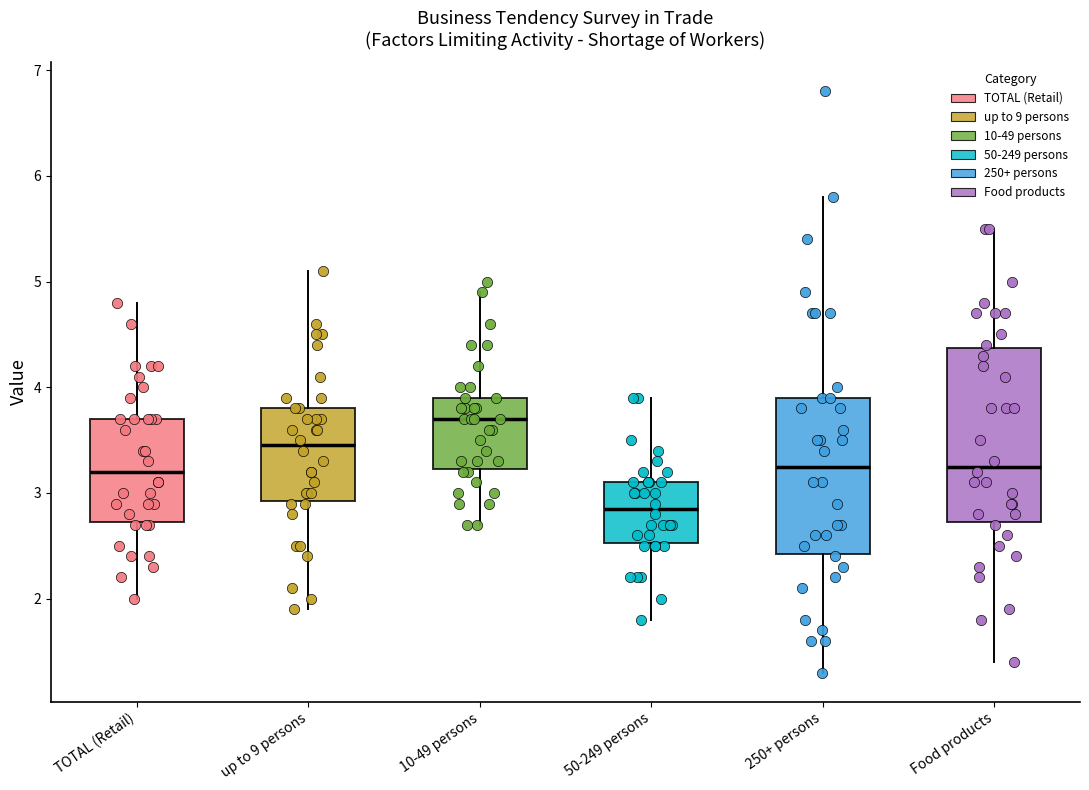

Which box is the tallest, from its lower edge to its upper edge?

Food products